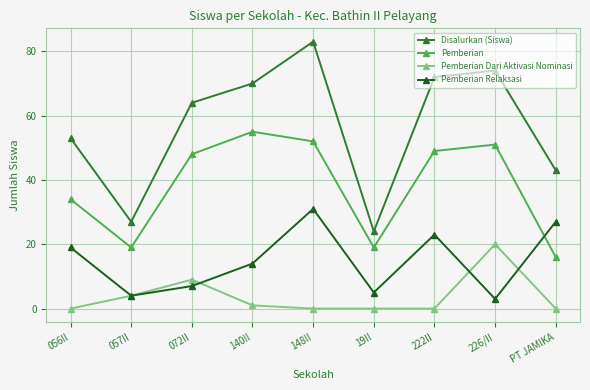

What is the minimum value for Pemberian?

16